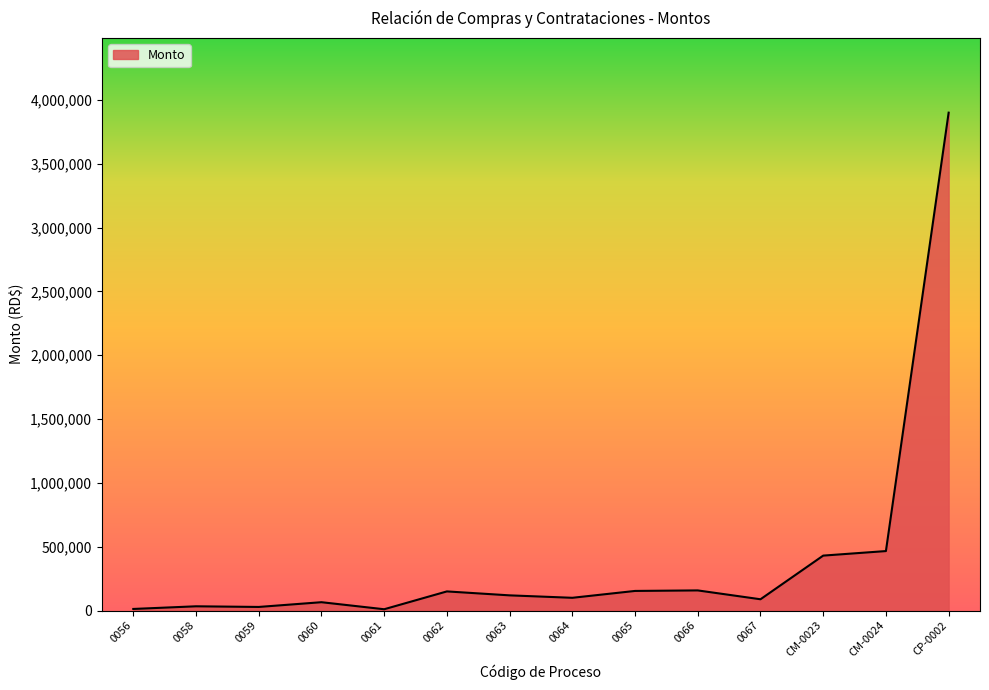

How many distinct data groups are displayed?

1